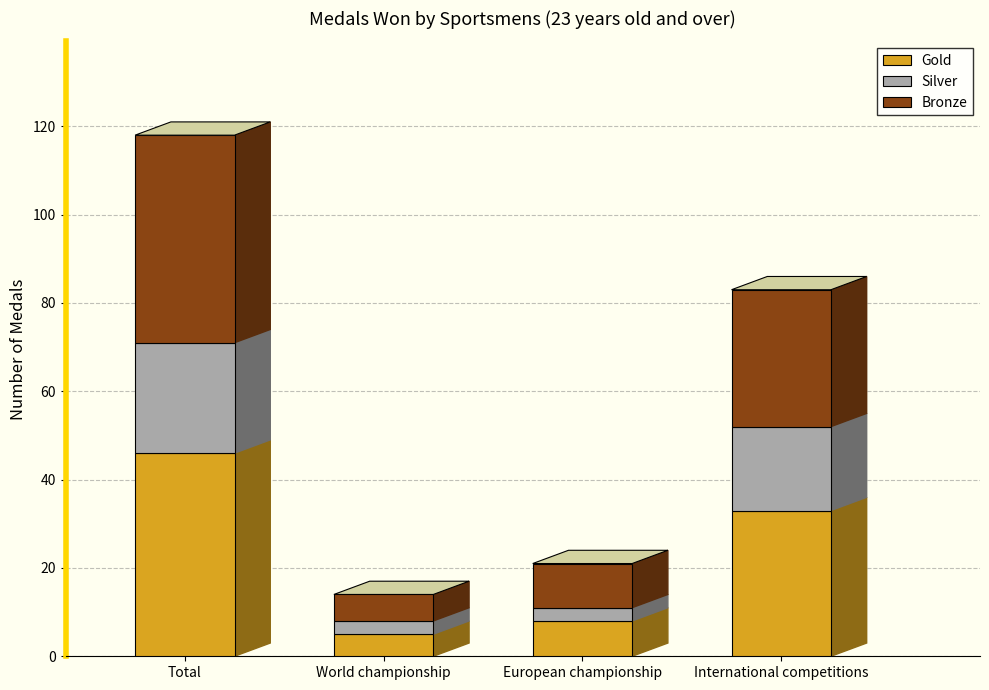

What is the difference between the maximum and second lowest values in the Gold series?

38